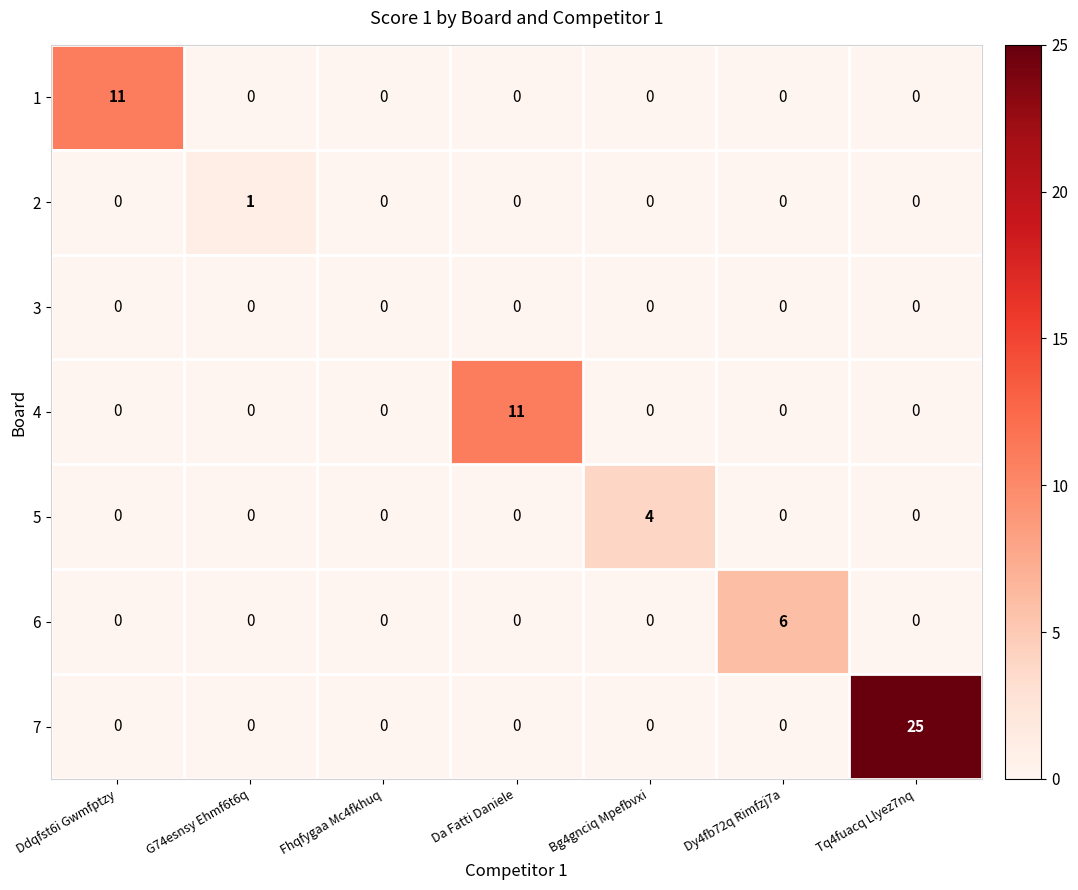

What is the total value across all series at Da Fatti Daniele?

11